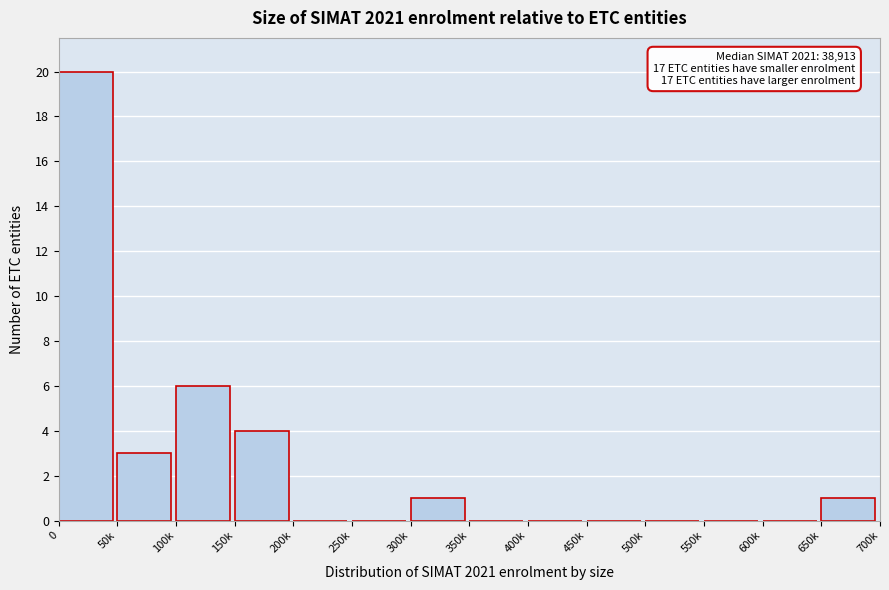

Reading left to right, transcribe all the data shown in this chart.

0=20	50k=3	100k=6	150k=4	200k=0	250k=0	300k=1	350k=0	400k=0	450k=0	500k=0	550k=0	600k=0	650k=1